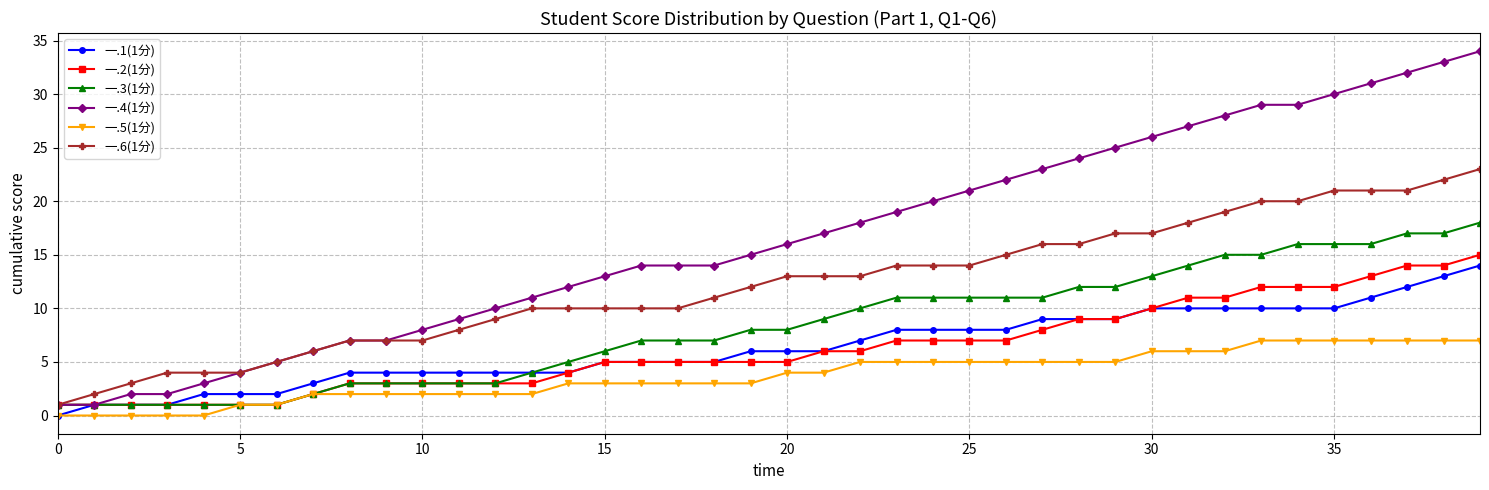

True or false: 一.5(1分) and 一.6(1分) intersect in this chart.

False